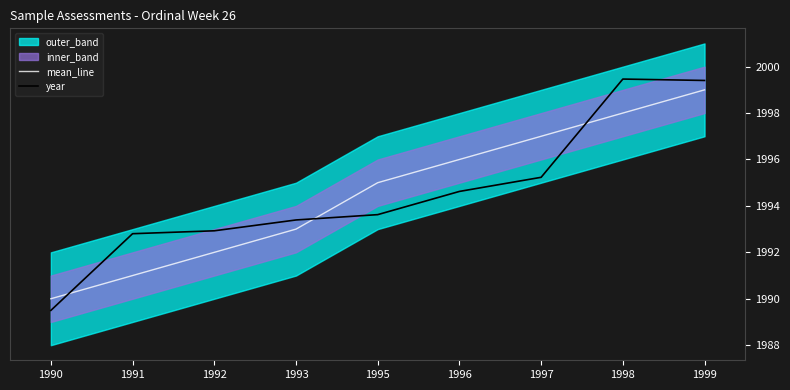

At which category does the chart reach its peak across all series?

1998